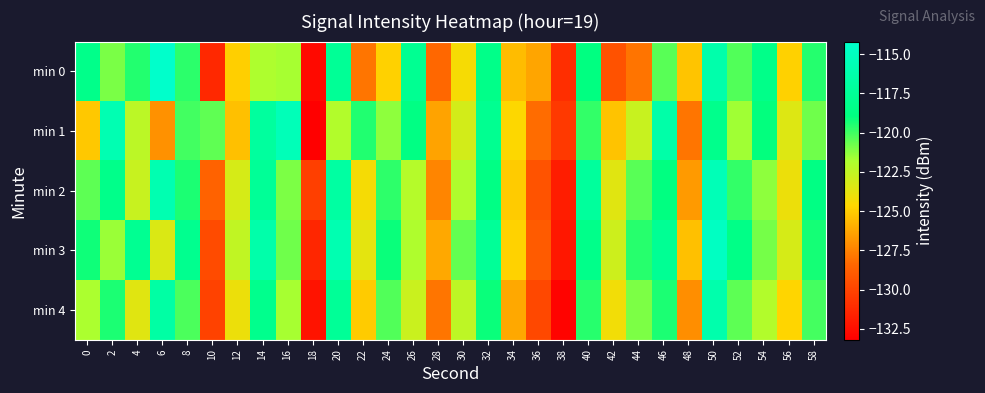

Reading right to left, extract all data points from this chart.

min 0: 58=-119.6	56=-124.8	54=-118.4	52=-120.3	50=-116.2	48=-125.3	46=-120.4	44=-127.9	42=-129.3	40=-118.9	38=-131.0	36=-126.3	34=-125.5	32=-118.4	30=-124.3	28=-128.4	26=-117.8	24=-124.8	22=-127.9	20=-117.6	18=-132.7	16=-121.7	14=-121.9	12=-124.9	10=-131.3	8=-119.7	6=-114.3	4=-119.5	2=-121.0	0=-118.3
min 1: 58=-120.8	56=-123.5	54=-119.0	52=-121.6	50=-118.2	48=-127.9	46=-116.4	44=-122.7	42=-125.3	40=-119.8	38=-130.5	36=-128.2	34=-124.6	32=-117.9	30=-123.1	28=-126.4	26=-118.7	24=-121.3	22=-119.5	20=-122.0	18=-133.2	16=-115.4	14=-117.1	12=-125.4	10=-120.5	8=-120.0	6=-127.0	4=-122.3	2=-115.8	0=-125.1
min 2: 58=-118.7	56=-124.0	54=-121.3	52=-119.8	50=-115.5	48=-126.7	46=-118.9	44=-120.4	42=-123.6	40=-117.2	38=-131.8	36=-129.3	34=-125.0	32=-118.6	30=-121.9	28=-127.4	26=-122.1	24=-119.7	22=-124.3	20=-116.8	18=-130.2	16=-121.0	14=-117.5	12=-123.2	10=-128.6	8=-119.4	6=-115.9	4=-122.7	2=-118.3	0=-120.5
min 3: 58=-119.3	56=-123.2	54=-120.9	52=-118.5	50=-114.8	48=-125.4	46=-117.7	44=-119.6	42=-122.9	40=-118.3	38=-132.1	36=-128.9	34=-124.8	32=-117.4	30=-120.6	28=-126.2	26=-121.9	24=-119.1	22=-123.7	20=-115.9	18=-131.4	16=-120.8	14=-116.3	12=-122.5	10=-129.7	8=-118.0	6=-123.4	4=-117.8	2=-121.5	0=-119.2
min 4: 58=-120.1	56=-124.7	54=-122.0	52=-120.5	50=-116.2	48=-127.1	46=-119.4	44=-121.0	42=-124.2	40=-119.6	38=-133.0	36=-129.8	34=-126.2	32=-119.1	30=-122.4	28=-127.9	26=-122.8	24=-120.3	22=-125.0	20=-117.5	18=-132.3	16=-121.7	14=-118.1	12=-124.0	10=-130.1	8=-120.2	6=-116.7	4=-123.6	2=-119.4	0=-121.8